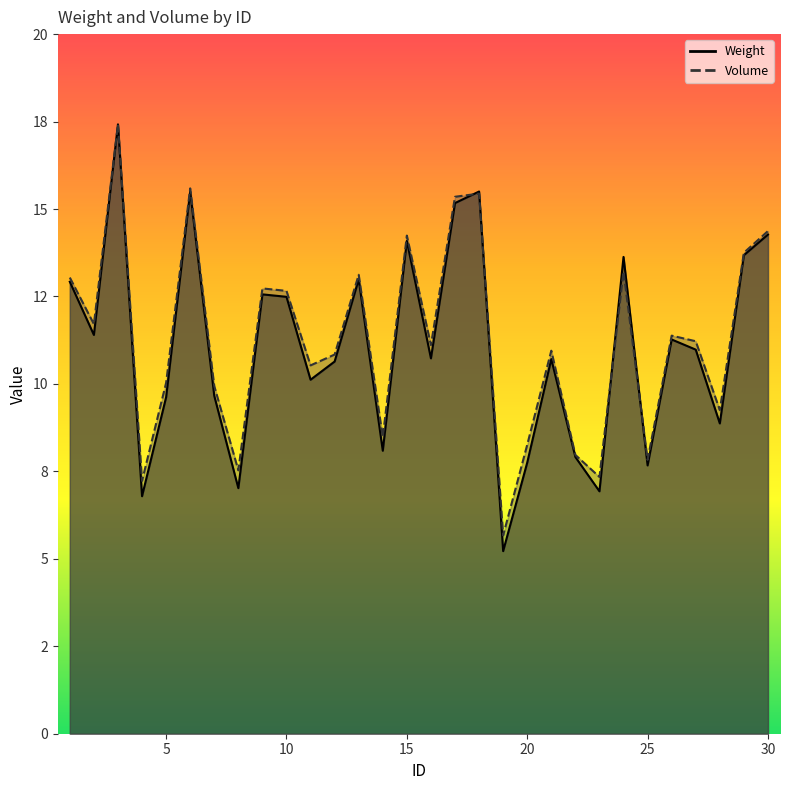

What are all the series names shown in the legend?

Weight, Volume